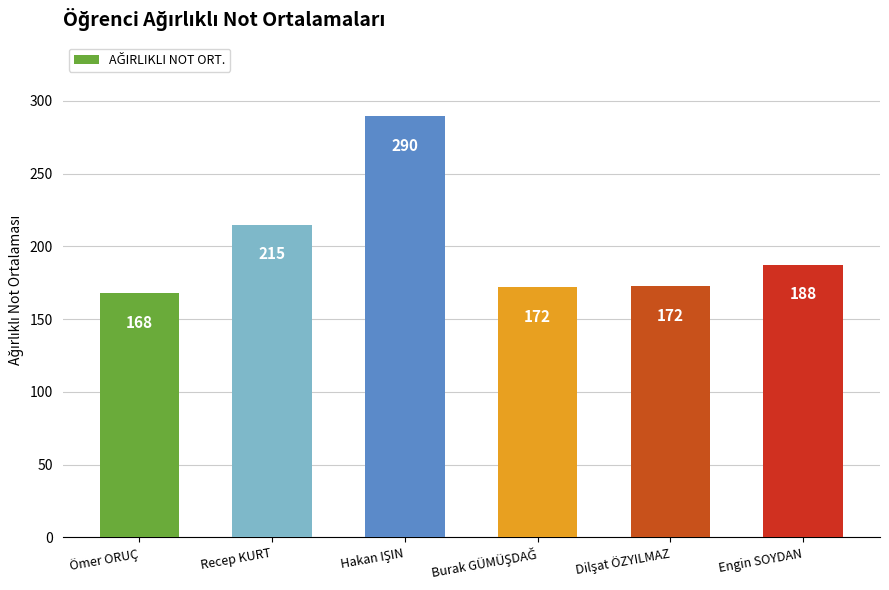

What is the label of the 6th bar from the left?

Engin SOYDAN